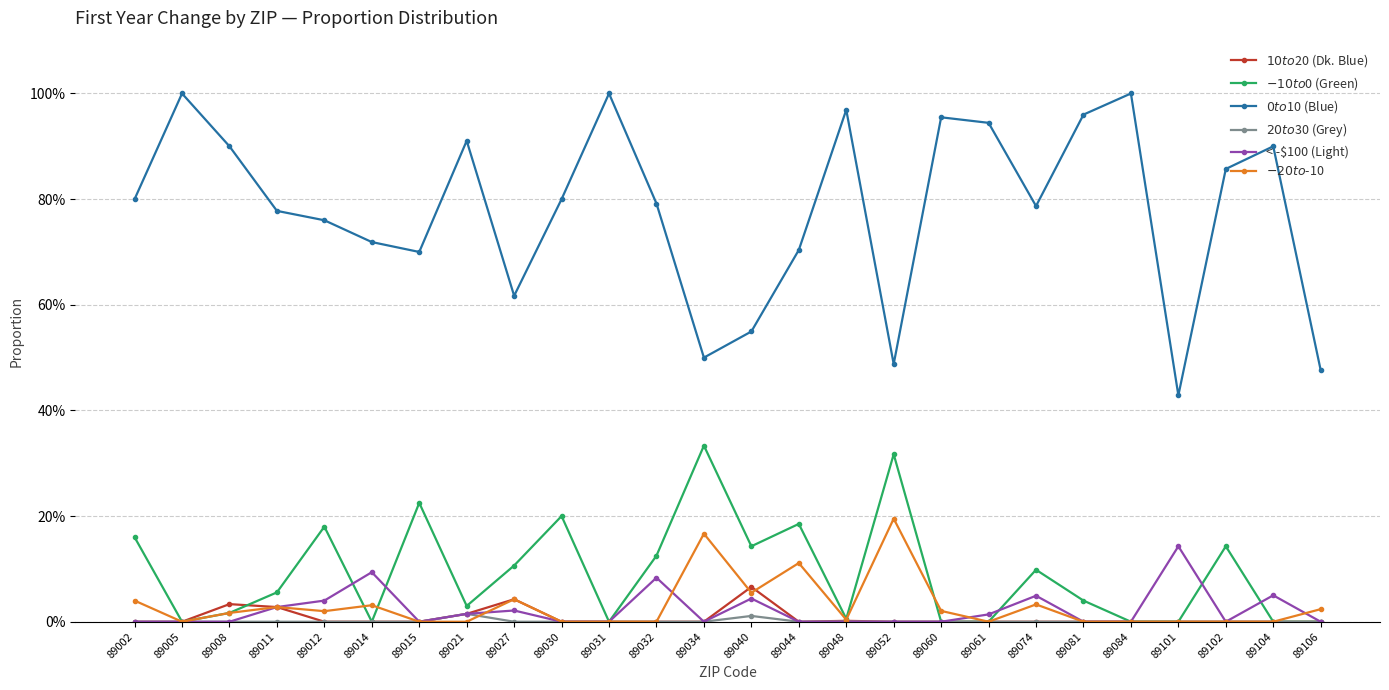

Reading left to right, list all the values displayed in this chart.

$10 to $20 (Dk. Blue): 0.0	0.0	0.0	0.0	0.0	0.0	0.0	0.0	0.0	0.0	0.0	0.0	0.0	0.1	0.0	0.0	0.0	0.0	0.0	0.0	0.0	0.0	0.0	0.0	0.0	0.0
$-10 to $0 (Green): 0.2	0.0	0.0	0.1	0.2	0.0	0.2	0.0	0.1	0.2	0.0	0.1	0.3	0.1	0.2	0.0	0.3	0.0	0.0	0.1	0.0	0.0	0.0	0.1	0.0	0.0
$0 to $10 (Blue): 0.8	1.0	0.9	0.8	0.8	0.7	0.7	0.9	0.6	0.8	1.0	0.8	0.5	0.5	0.7	1.0	0.5	1.0	0.9	0.8	1.0	1.0	0.4	0.9	0.9	0.5
$20 to $30 (Grey): 0.0	0.0	0.0	0.0	0.0	0.0	0.0	0.0	0.0	0.0	0.0	0.0	0.0	0.0	0.0	0.0	0.0	0.0	0.0	0.0	0.0	0.0	0.0	0.0	0.0	0.0
< -$100 (Light): 0.0	0.0	0.0	0.0	0.0	0.1	0.0	0.0	0.0	0.0	0.0	0.1	0.0	0.0	0.0	0.0	0.0	0.0	0.0	0.0	0.0	0.0	0.1	0.0	0.1	0.0
$-20 to $-10: 0.0	0.0	0.0	0.0	0.0	0.0	0.0	0.0	0.0	0.0	0.0	0.0	0.2	0.1	0.1	0.0	0.2	0.0	0.0	0.0	0.0	0.0	0.0	0.0	0.0	0.0